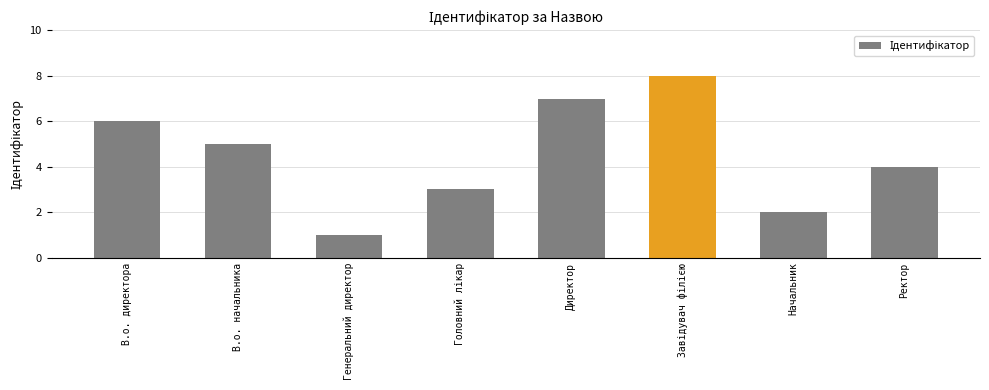

What is the difference between the maximum and minimum values?

7